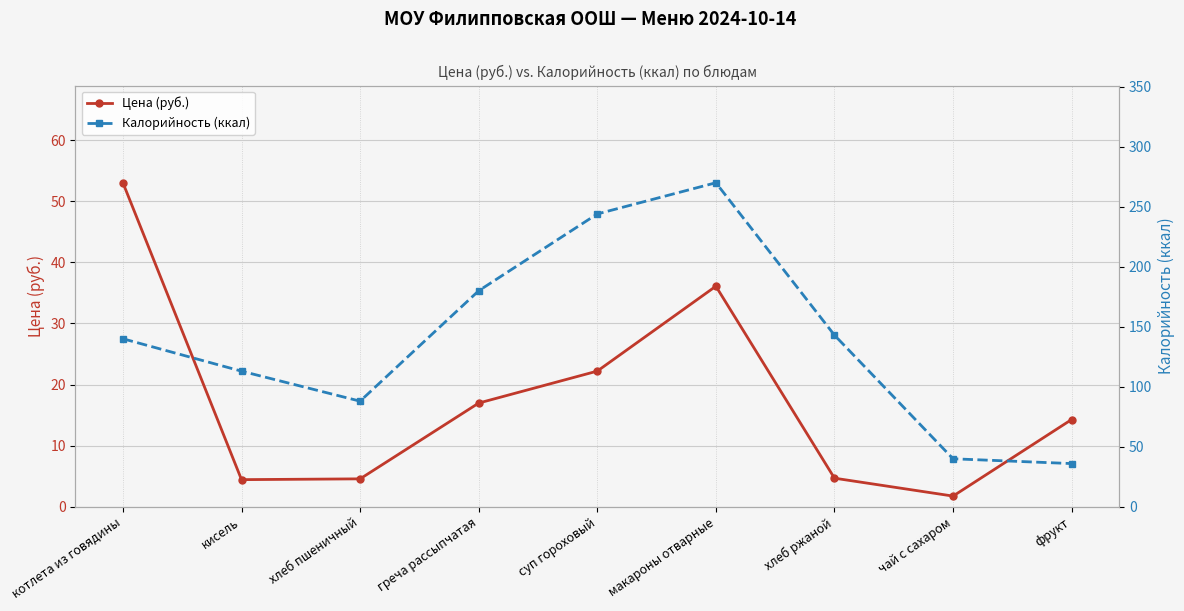

Reading left to right, list all the values displayed in this chart.

Цена (руб.): котлета из говядины=53.0	кисель=4.4	хлеб пшеничный=4.6	греча рассыпчатая=17.0	суп гороховый=22.2	макароны отварные=36.1	хлеб ржаной=4.7	чай с сахаром=1.8	фрукт=14.3
Калорийность (ккал): котлета из говядины=140.0	кисель=113.0	хлеб пшеничный=88.0	греча рассыпчатая=180.0	суп гороховый=244.0	макароны отварные=270.0	хлеб ржаной=143.0	чай с сахаром=40.0	фрукт=36.0